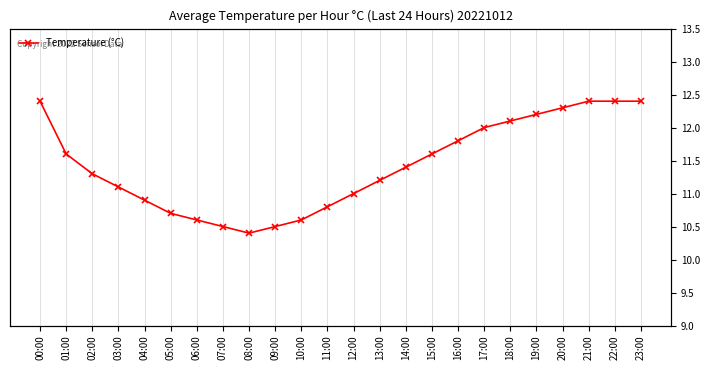

The chart shows a value of 10.4 at 08:00. True or false?

True